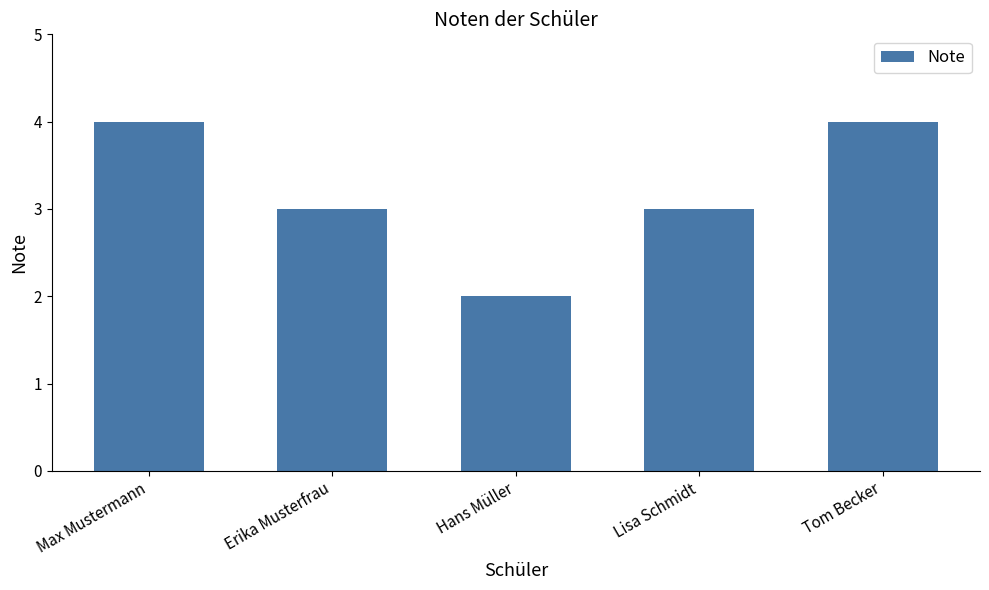

How many data points does each series have?

5